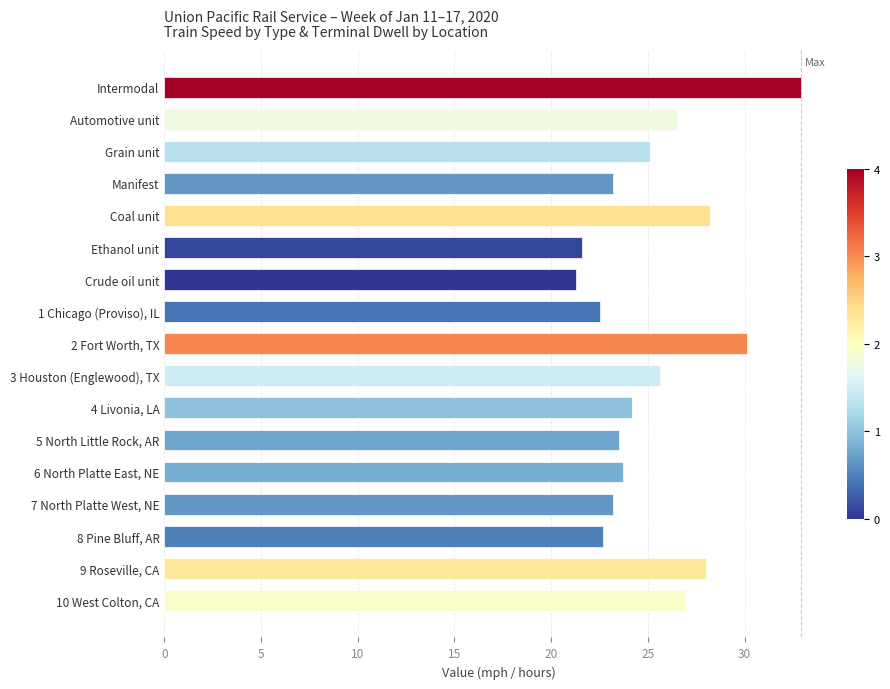

The value at Intermodal is 32.9. True or false?

True